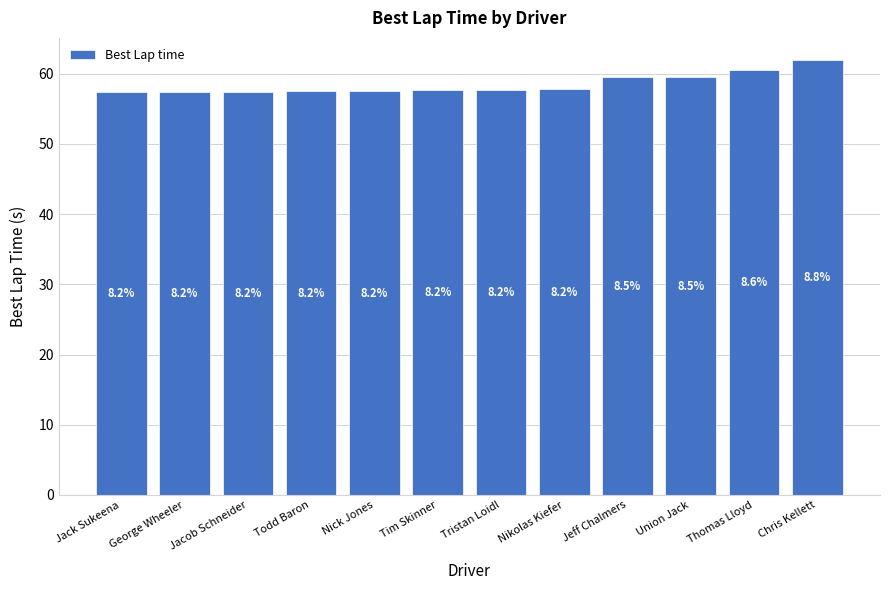

The chart shows a value of 99.8 at Chris Kellett. True or false?

False